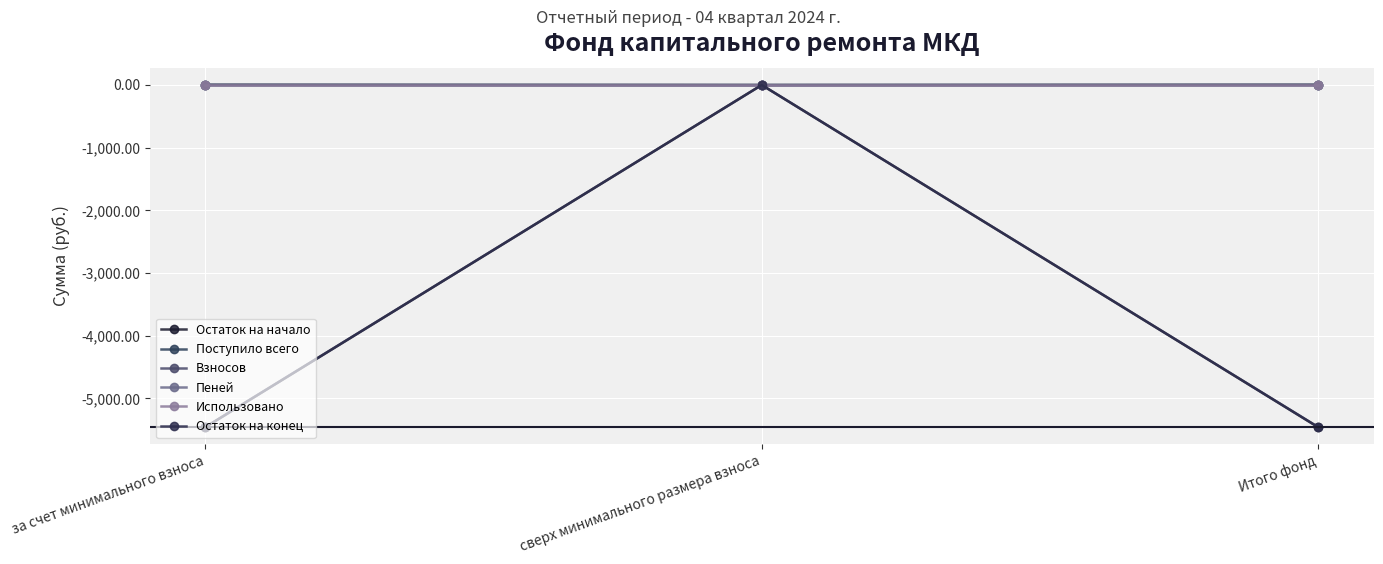

Which series has the largest range (max minus min)?

Остаток на начало